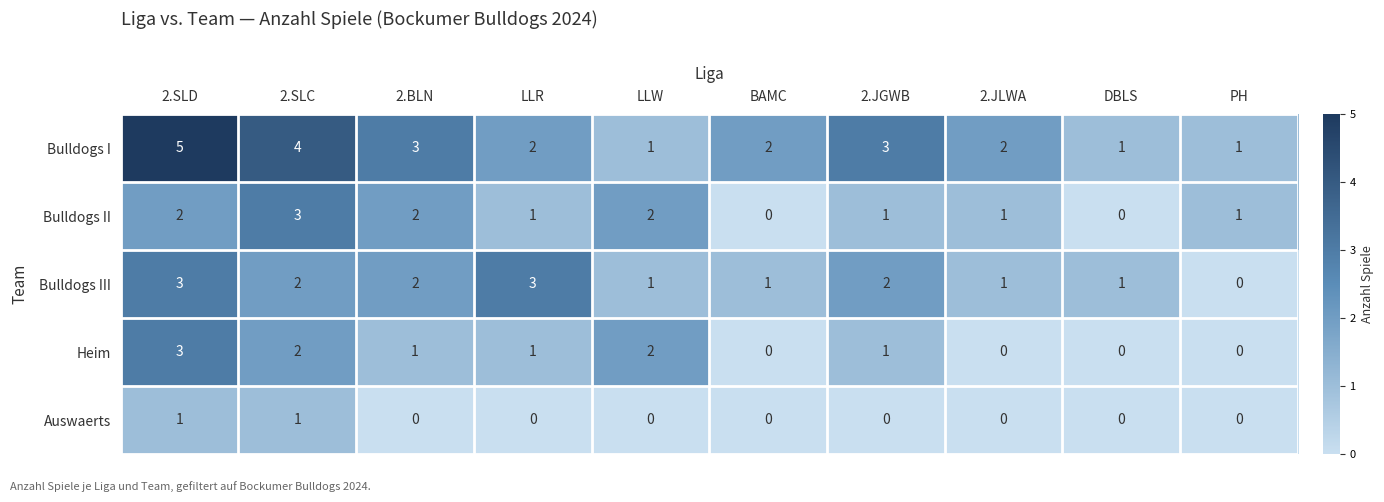

Which series changed the most between LLW and 2.JGWB?

Bulldogs I